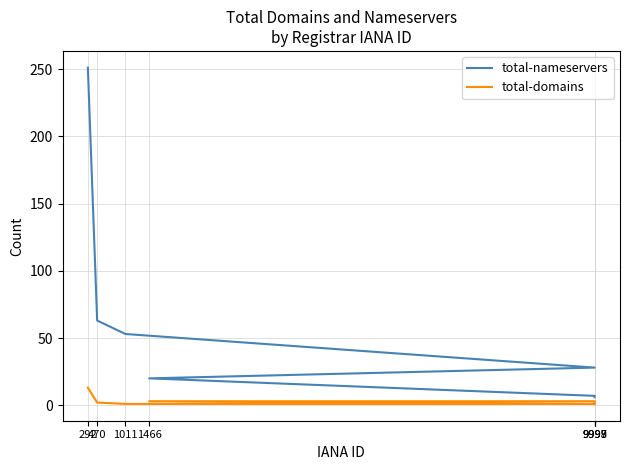

At which category is the sum across all series the highest?

292